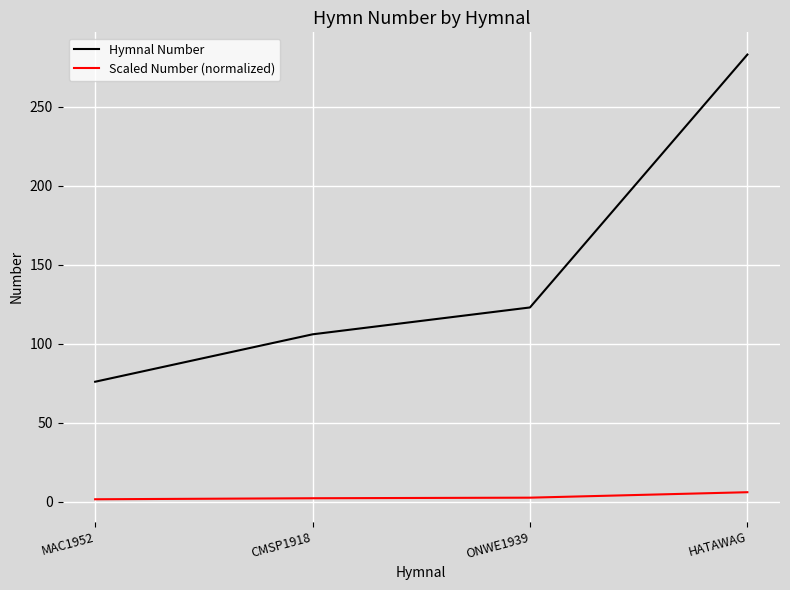

Count the number of data series in this chart.

2